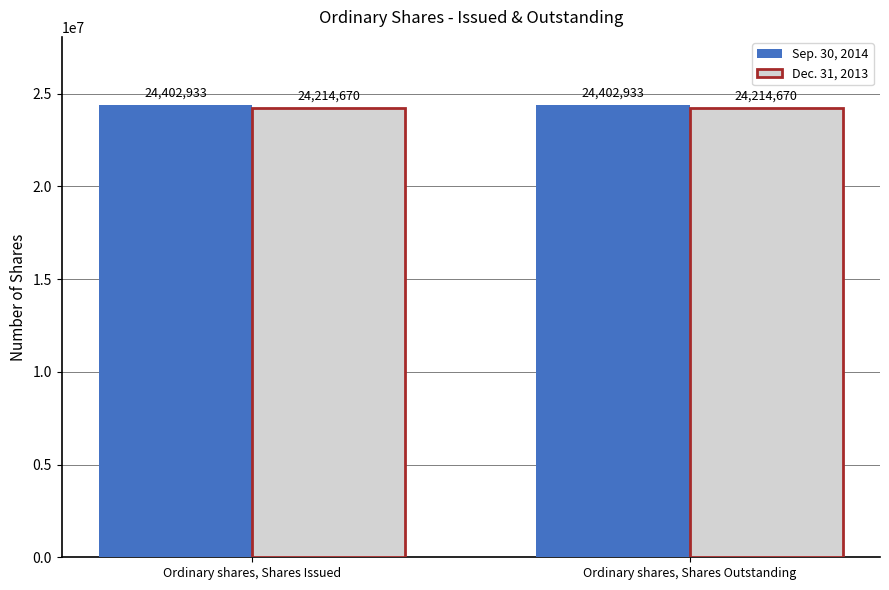

What is the label of the 1st bar from the right?

Ordinary shares, Shares Outstanding